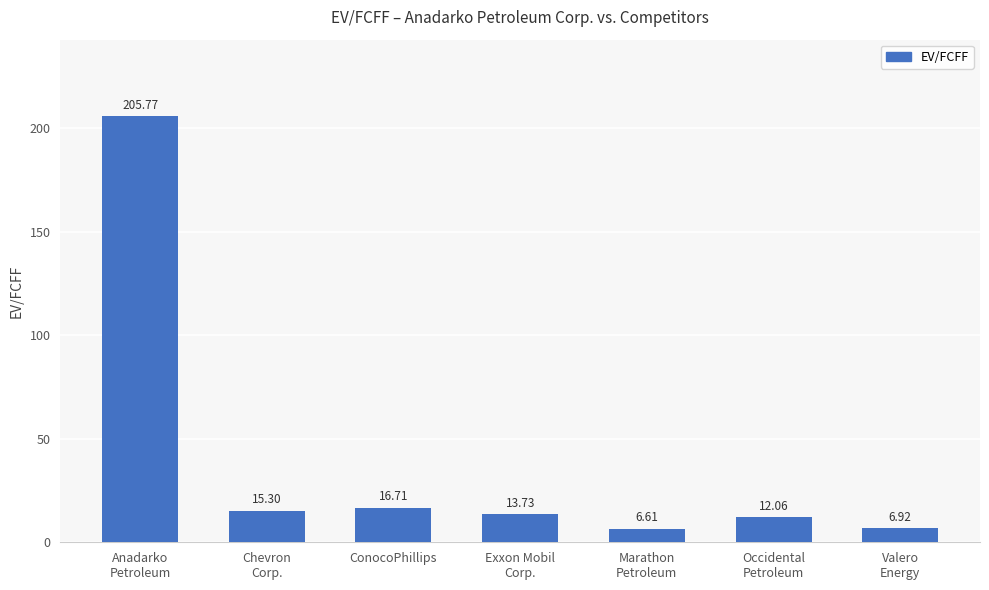

Does the chart contain any negative values?

No